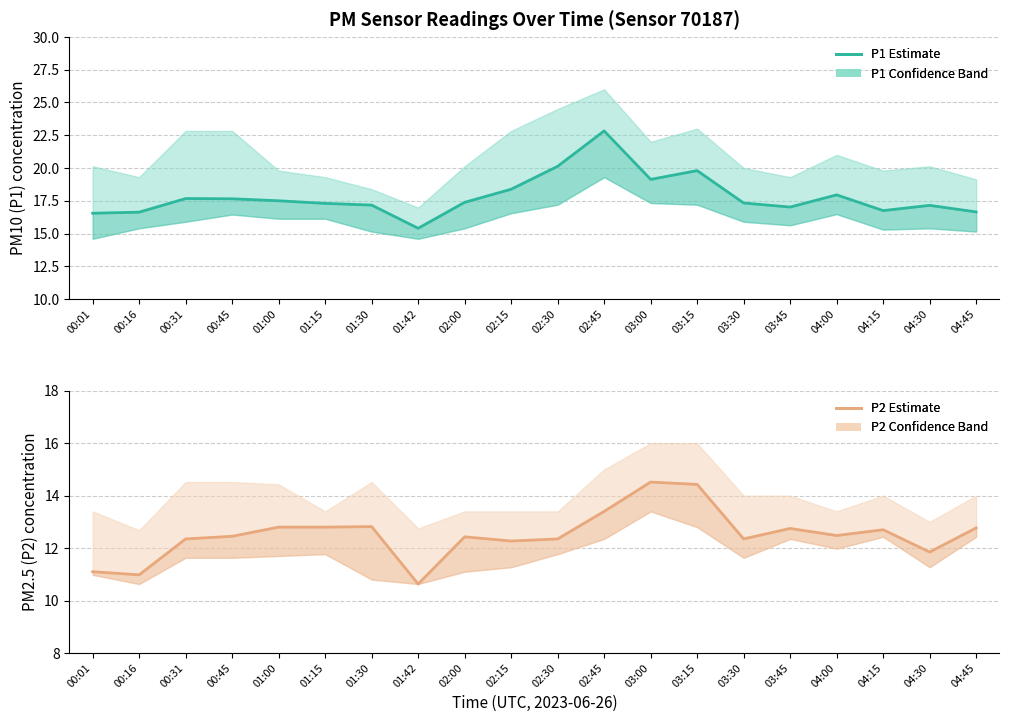

What is the difference between the P1 (PM10) values at 02:00 and 01:00?

0.1